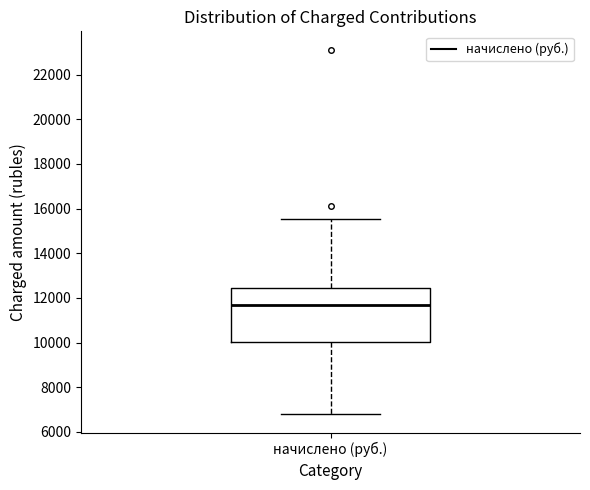

Where is the upper edge of the box for начислено (руб.) on the y-axis? The values are not printed on the chart, so give them approximately, as read against the axis.

12400